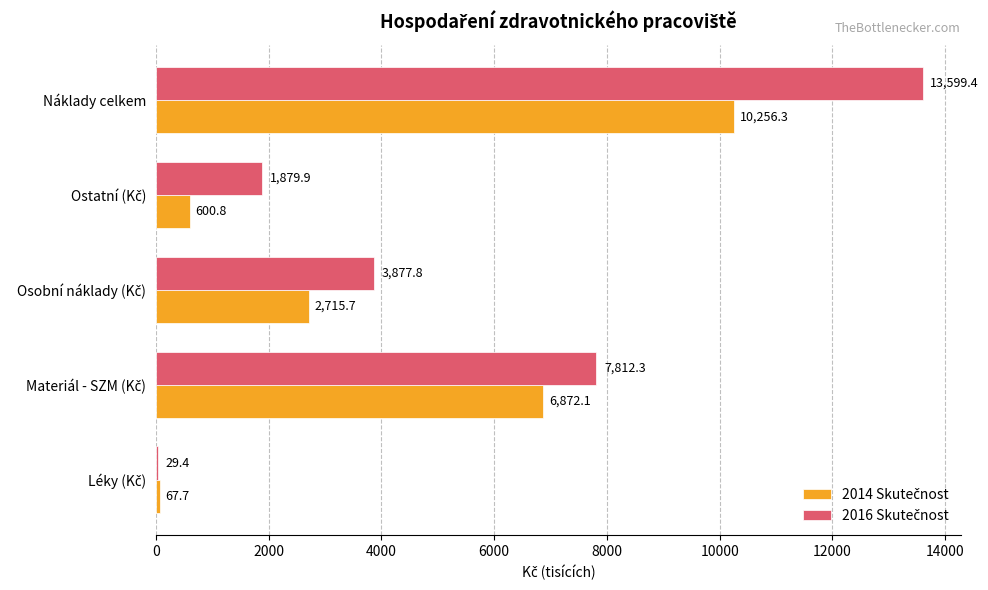

At which category is the sum across all series the highest?

Náklady celkem